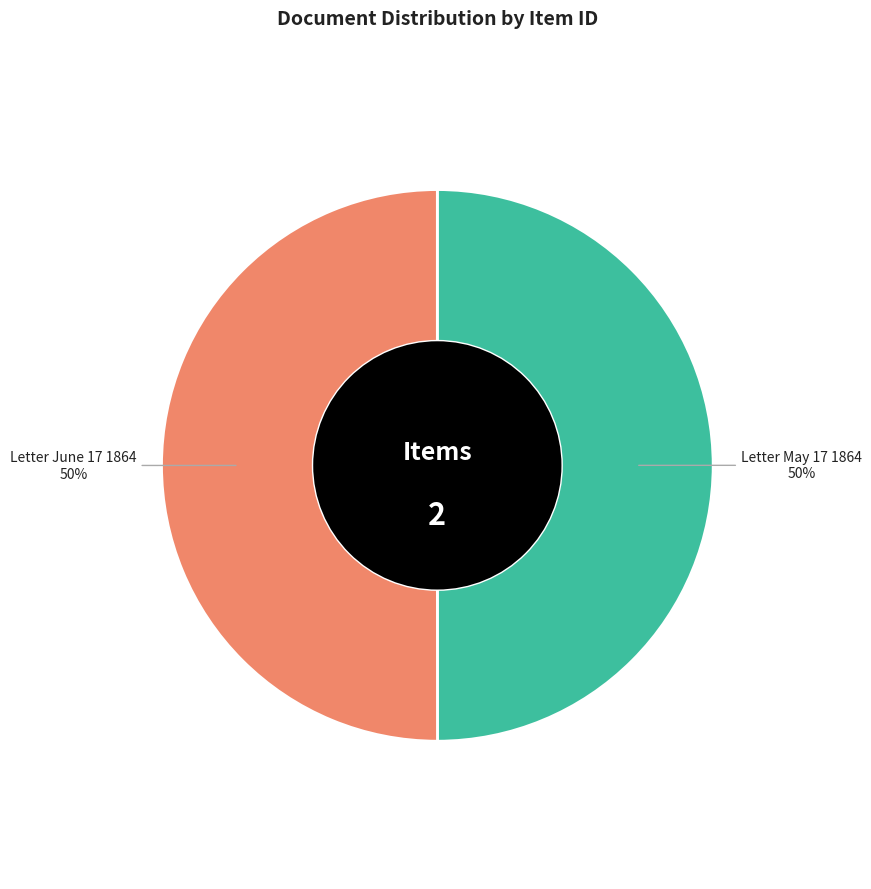

Combined, do Letter May 17 1864 and Letter June 17 1864 account for over 50%?

Yes